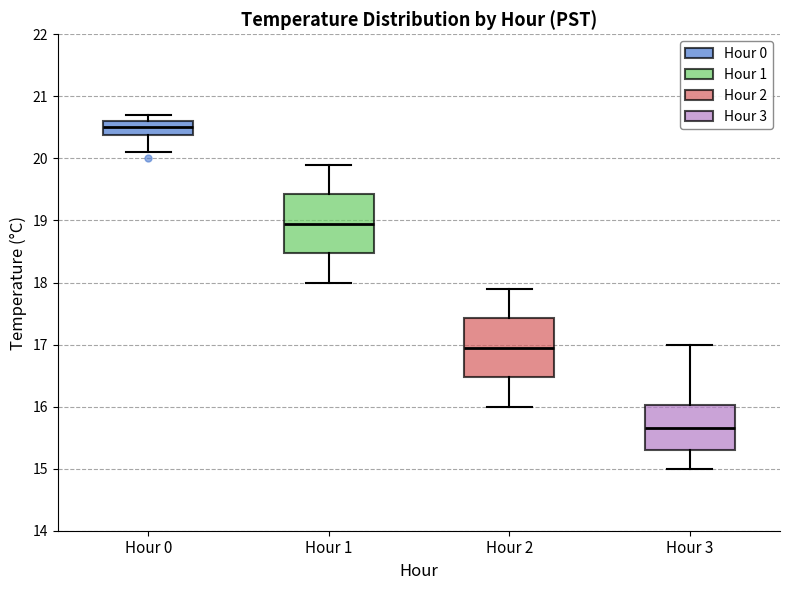

Reading left to right, read every box against the y-axis: the position of its median line, the range the box covers, and the ends of its whiskers. The values are not printed on the chart, so give them approximately, as read against the axis.

Hour 0: median 20.5, box 20.4 to 20.6, whiskers 20.1 to 20.7
Hour 1: median 19.0, box 18.5 to 19.4, whiskers 18.0 to 19.9
Hour 2: median 17.0, box 16.5 to 17.4, whiskers 16.0 to 17.9
Hour 3: median 15.7, box 15.3 to 16.0, whiskers 15.0 to 17.0